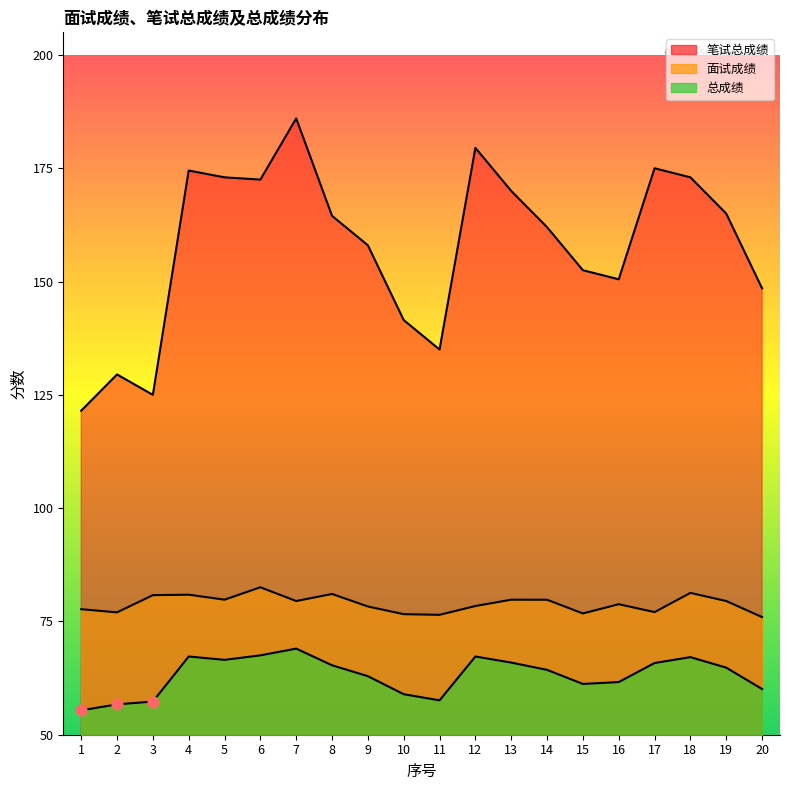

Which series has the largest total across all categories?

笔试总成绩